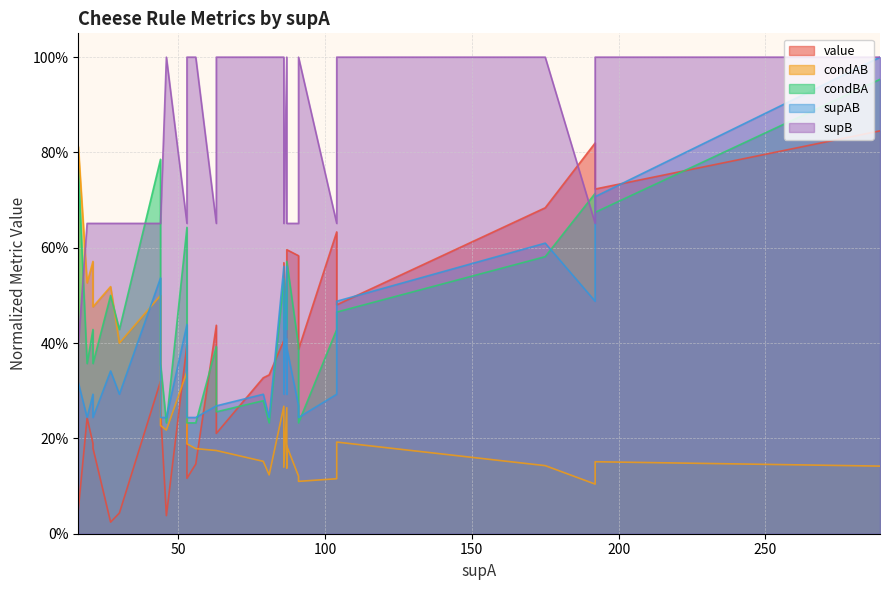

What is the sum of the supB values at 56 and 86?

2.0